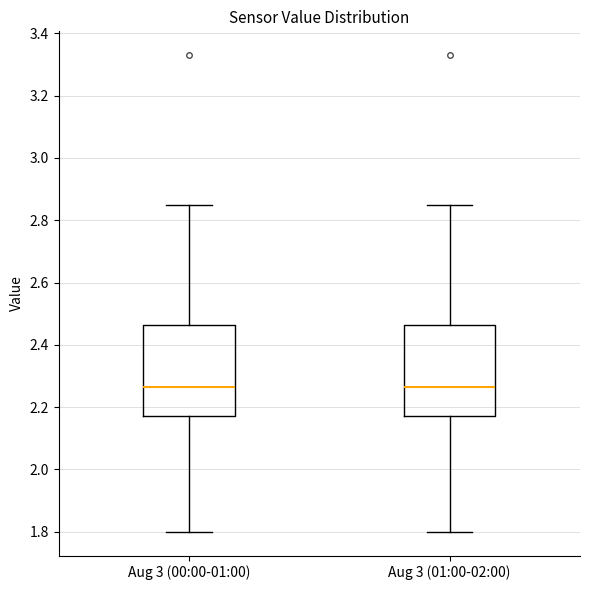

Where is the upper edge of the box for Aug 3 (00:00-01:00) on the y-axis? The values are not printed on the chart, so give them approximately, as read against the axis.

2.46